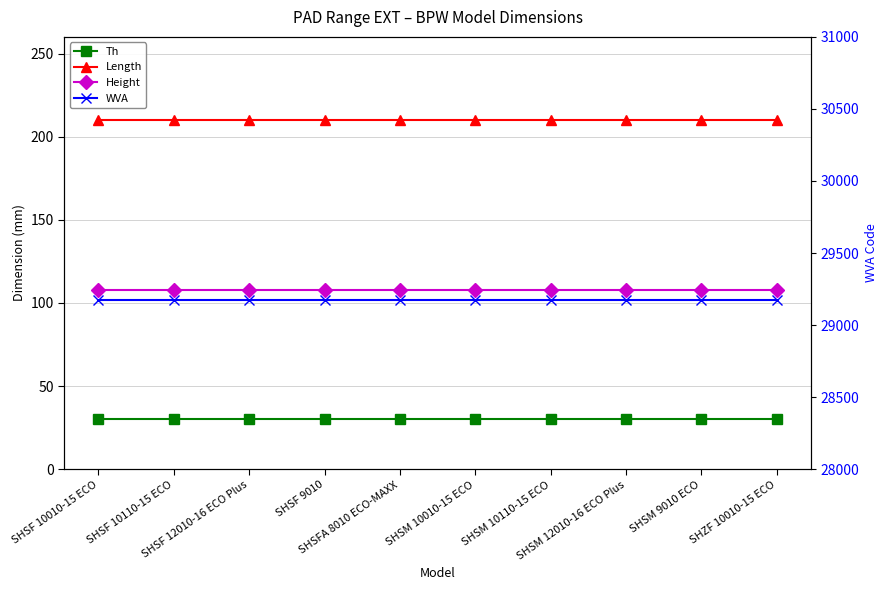

List the labels in order of WVA value, largest first.

SHSF 10010-15 ECO, SHSF 10110-15 ECO, SHSF 12010-16 ECO Plus, SHSF 9010, SHSFA 8010 ECO-MAXX, SHSM 10010-15 ECO, SHSM 10110-15 ECO, SHSM 12010-16 ECO Plus, SHSM 9010 ECO, SHZF 10010-15 ECO